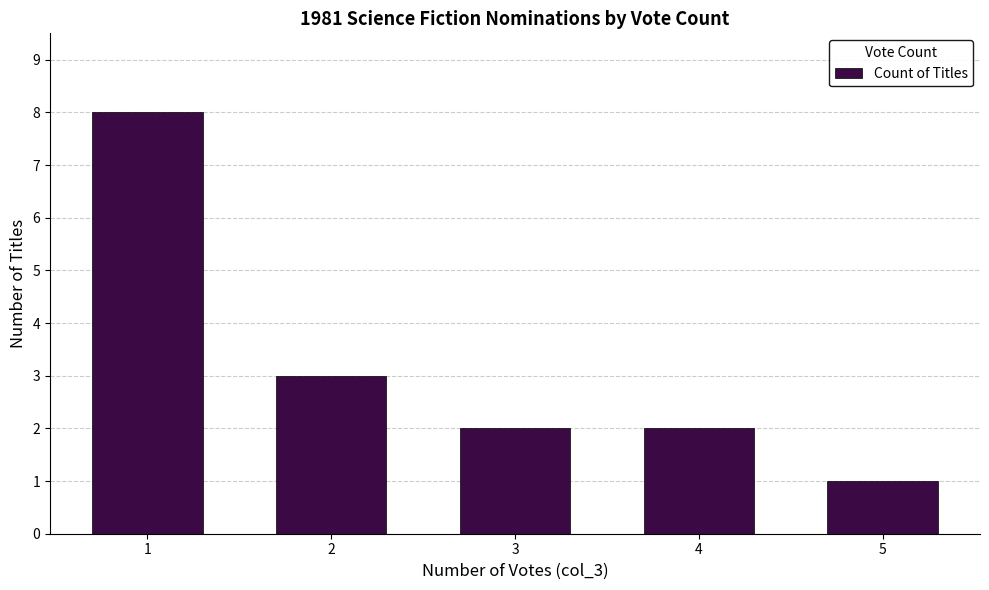

True or false: the data shows 1 at 5.

True